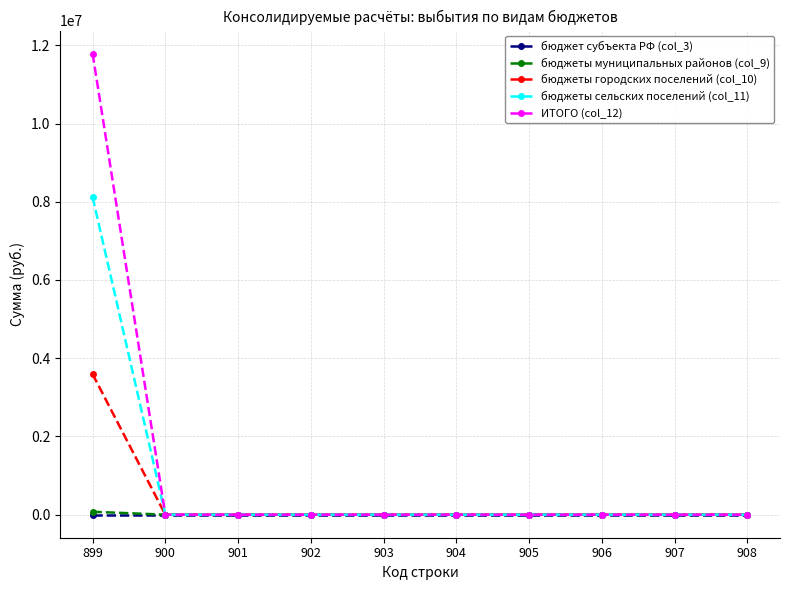

What is the greatest value displayed?

11787325